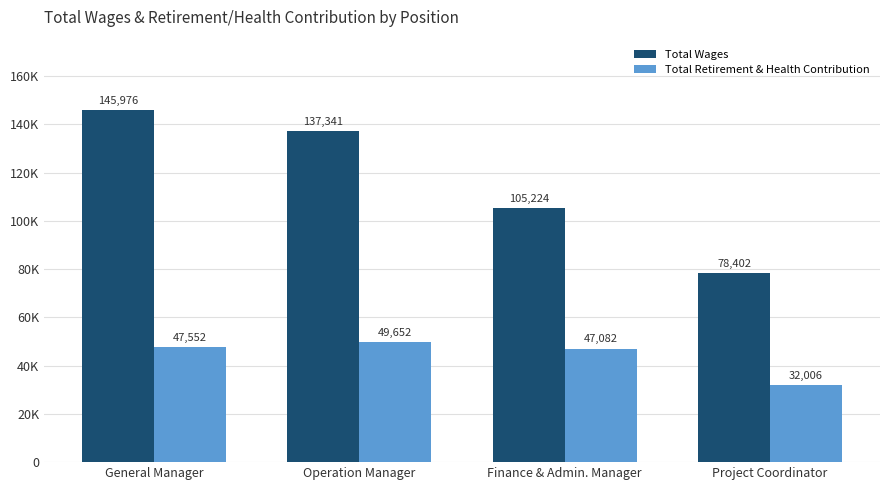

Read the Total Wages value at General Manager.

145976